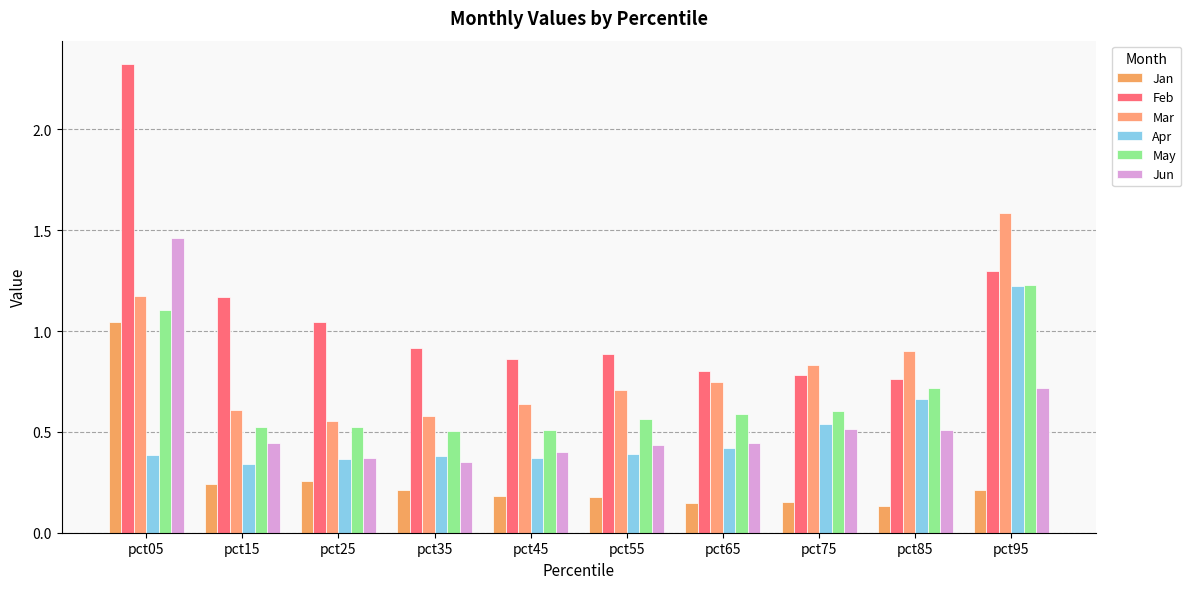

Read the Jun value at pct75.

0.5